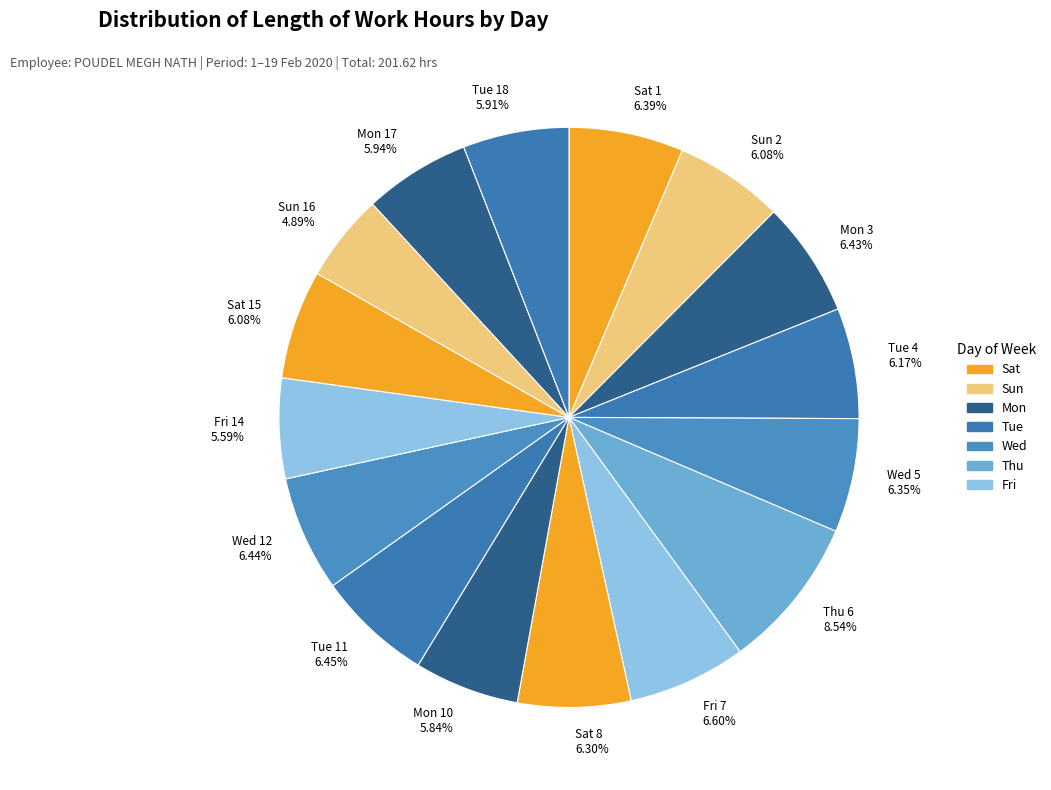

Which category has the smallest portion of the pie?

Sun 16